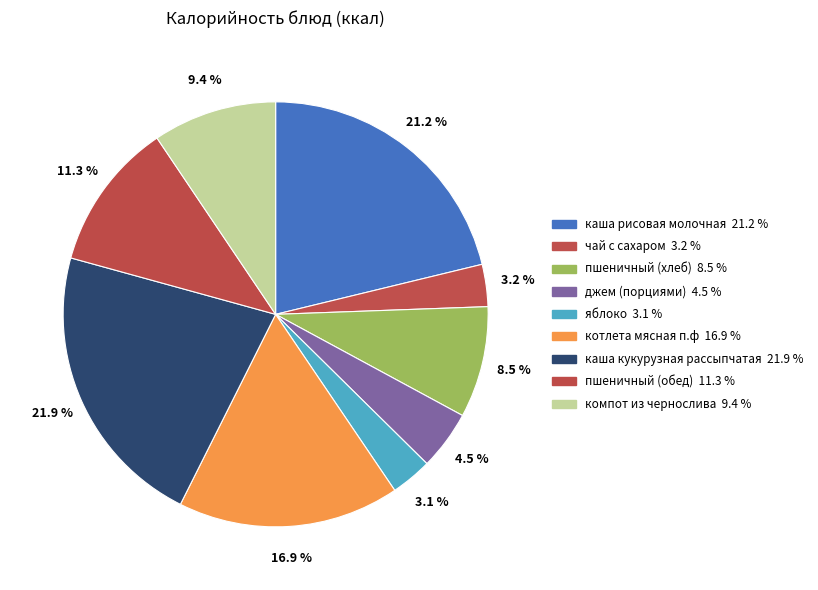

True or false: джем (порциями) accounts for 4% of the total.

True